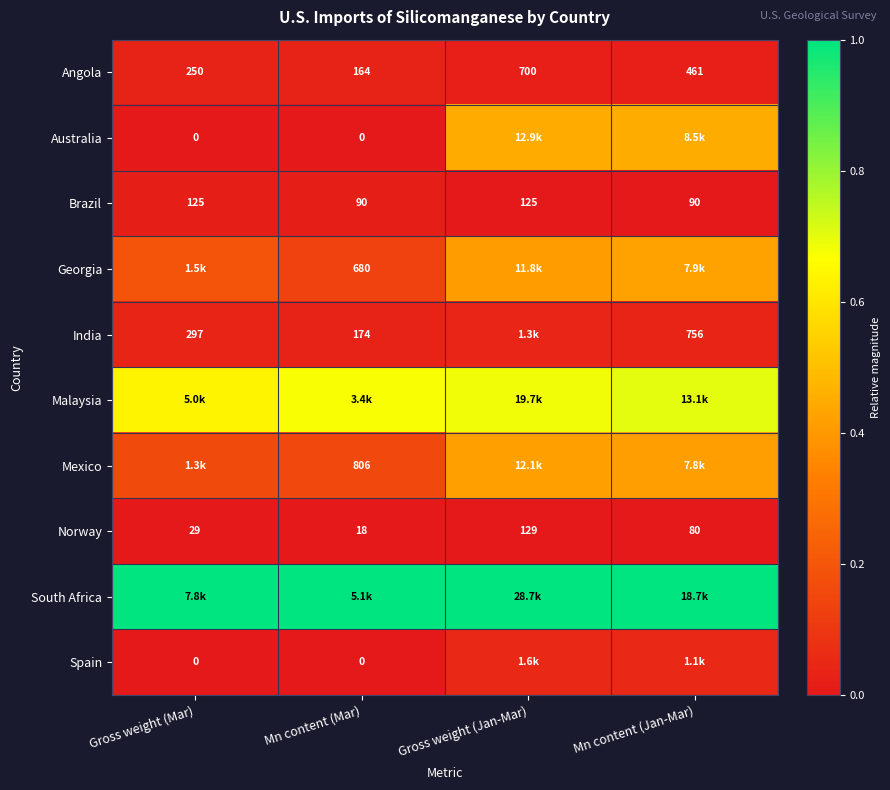

List the labels in order of Angola value, largest first.

Gross weight (Jan-Mar), Mn content (Jan-Mar), Gross weight (Mar), Mn content (Mar)